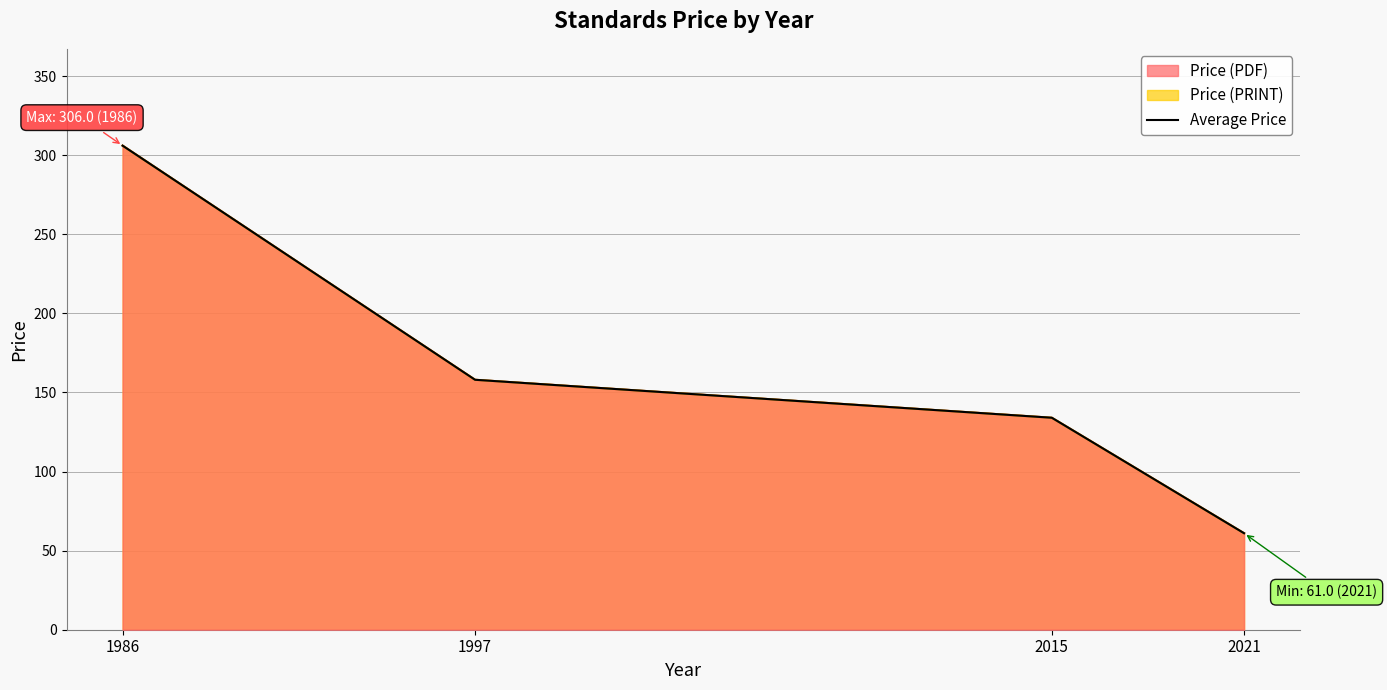

Which category has the lowest value across all series?

2021